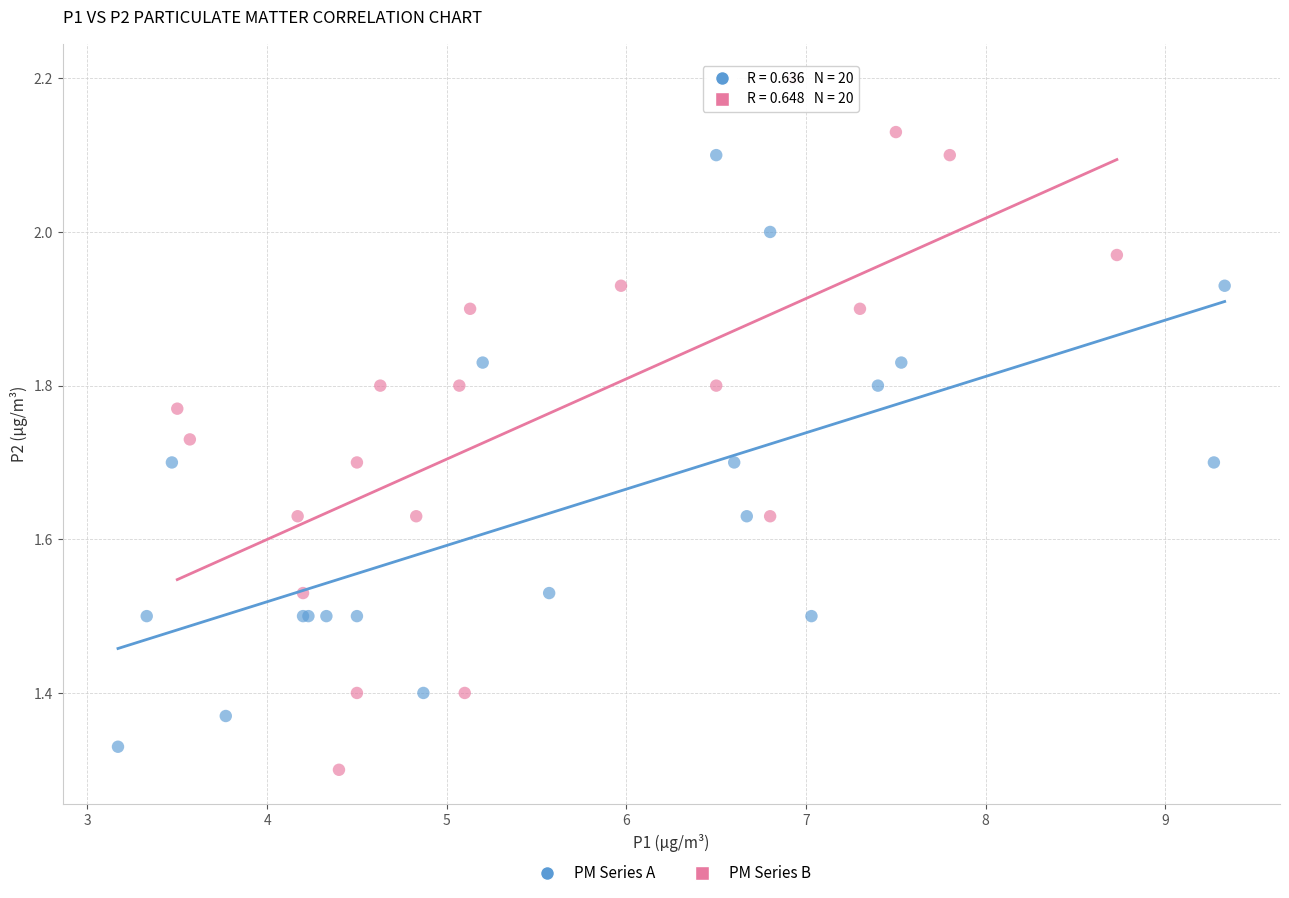

Which series reaches the maximum Y coordinate?

PM Series B